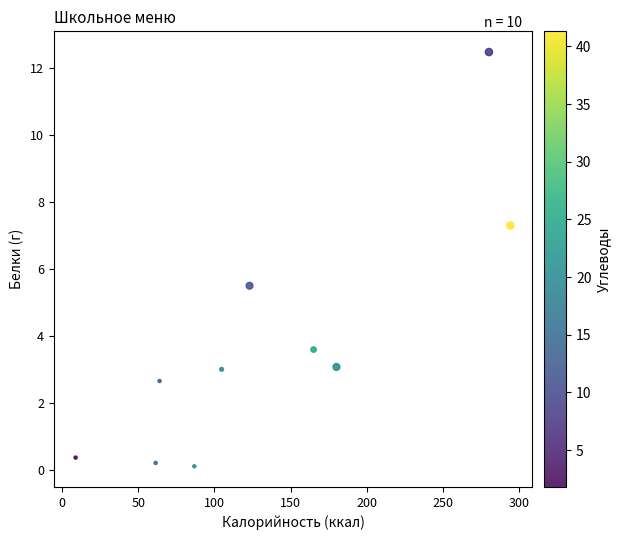

What is the range of X values (max minus min)?

285.1